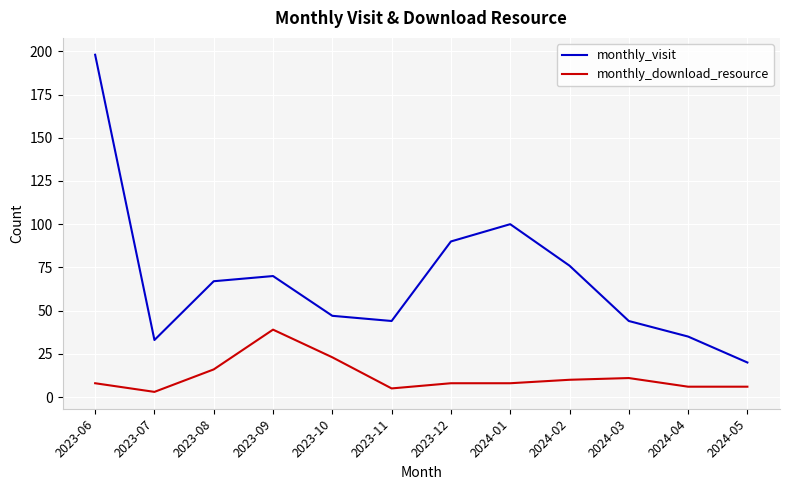

What is the difference between the second highest and minimum values in the monthly_download_resource series?

20